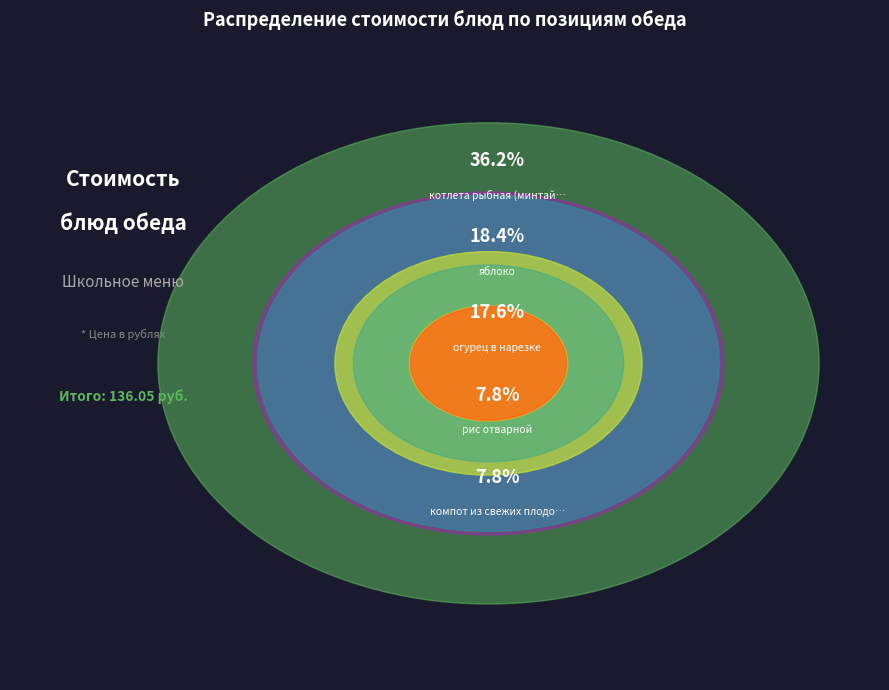

What percentage do рассольник ленинградский and яблоко together represent?

24.4%